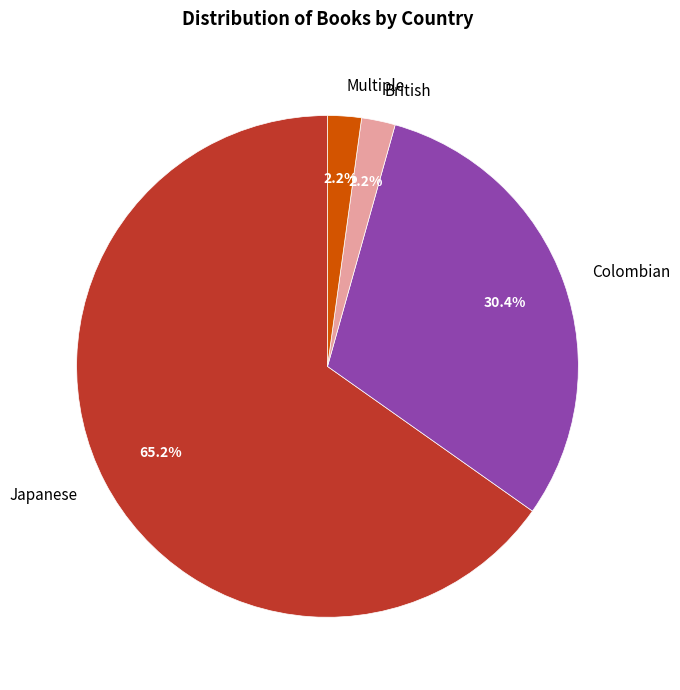

Do British and Colombian together represent more than half of the pie?

No